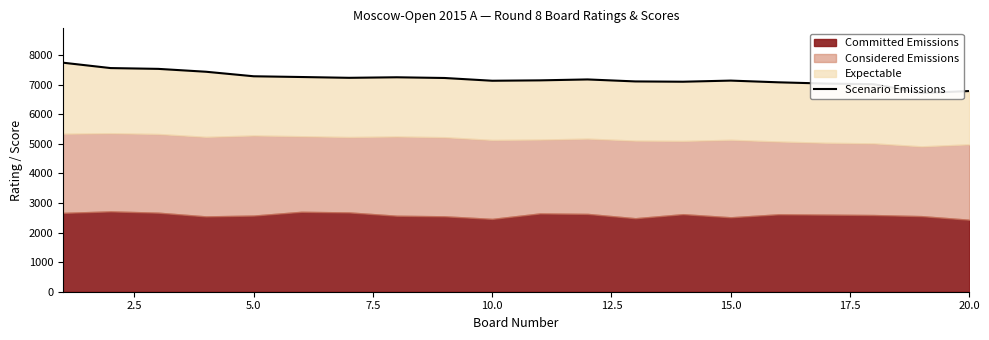

What is the change in value from 10.0 to 15.0?

-52